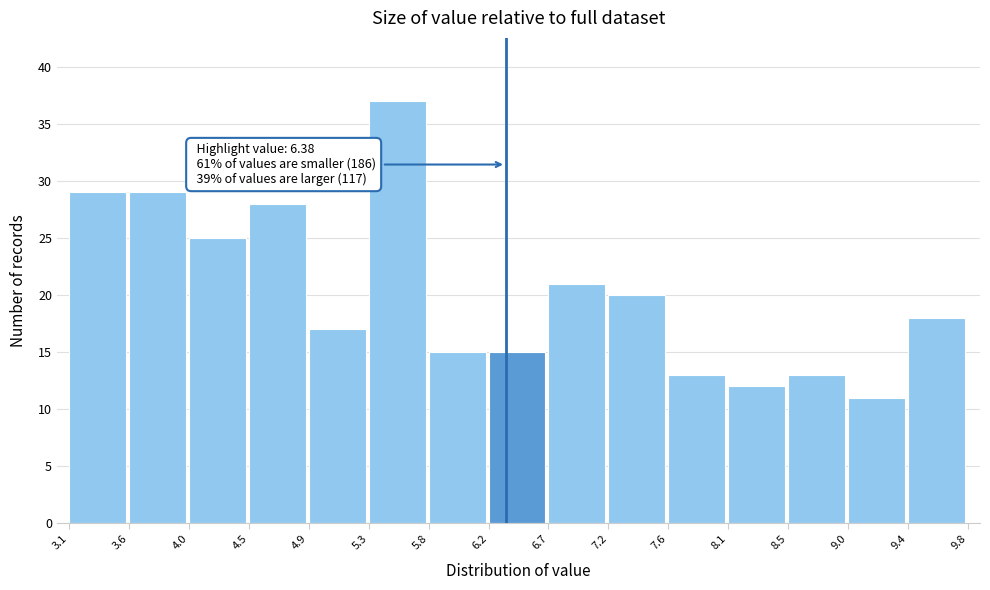

Which range on the x-axis has the tallest bar?

5.3 to 5.8